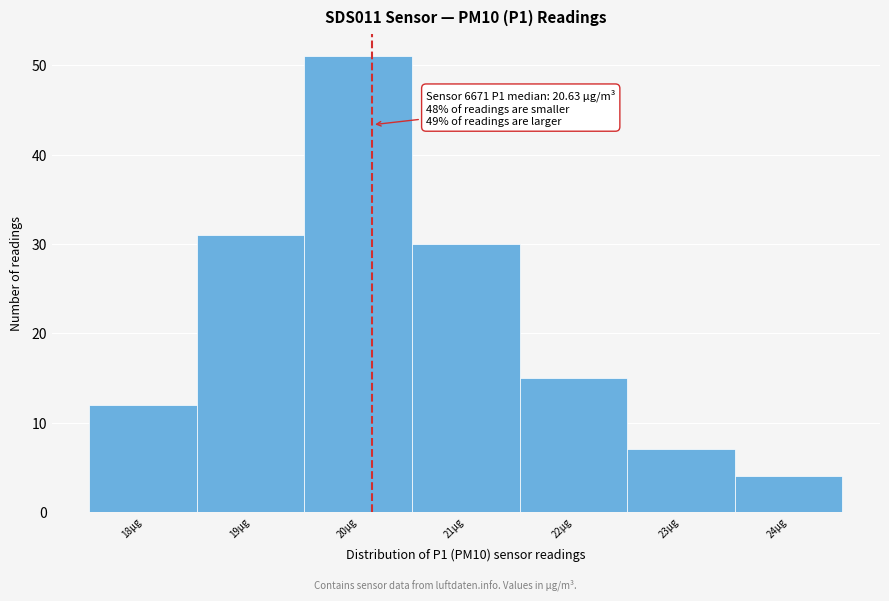

Reading left to right, extract all data points from this chart.

18µg=12	19µg=31	20µg=51	21µg=30	22µg=15	23µg=7	24µg=4